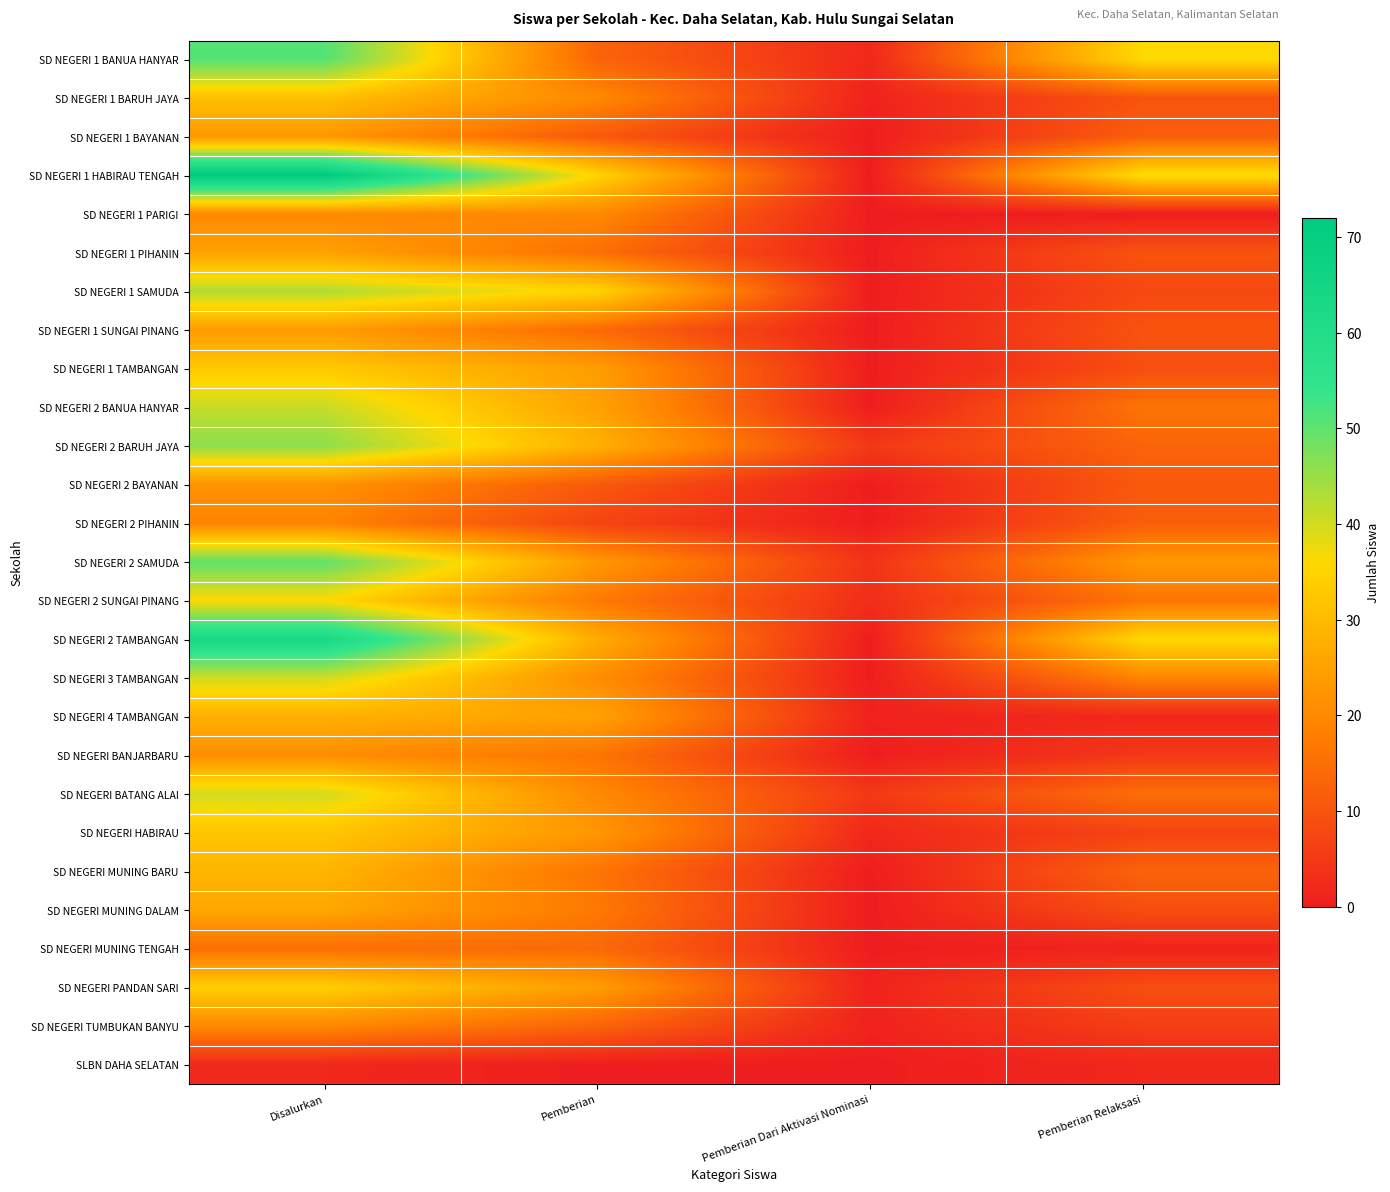

What is the total value across all series at Pemberian Dari Aktivasi Nominasi?

25